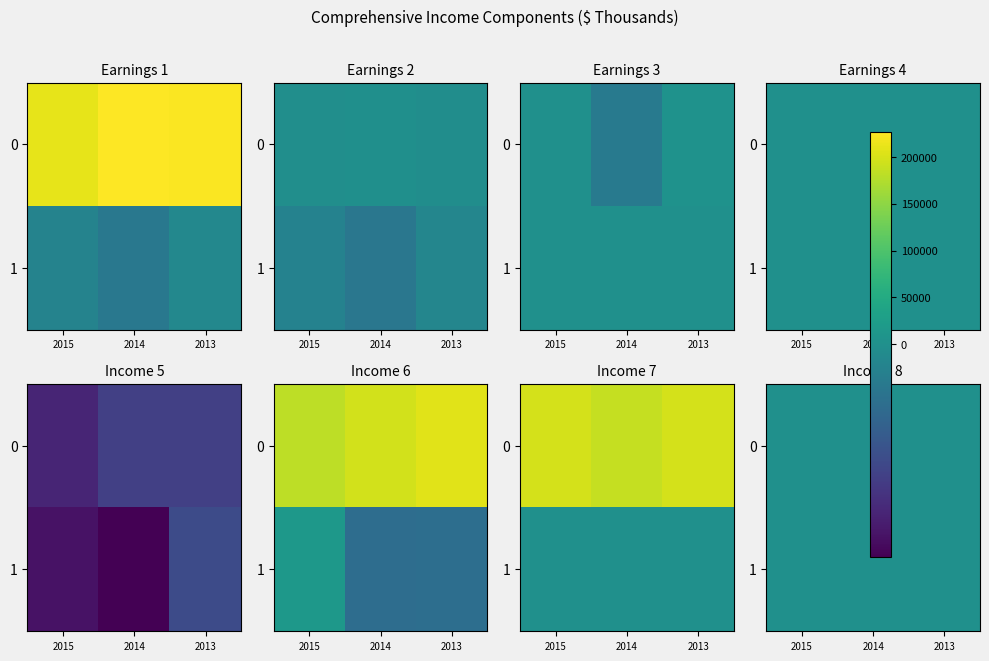

What is the difference between the maximum and minimum values in the Total other comprehensive loss series?

14174